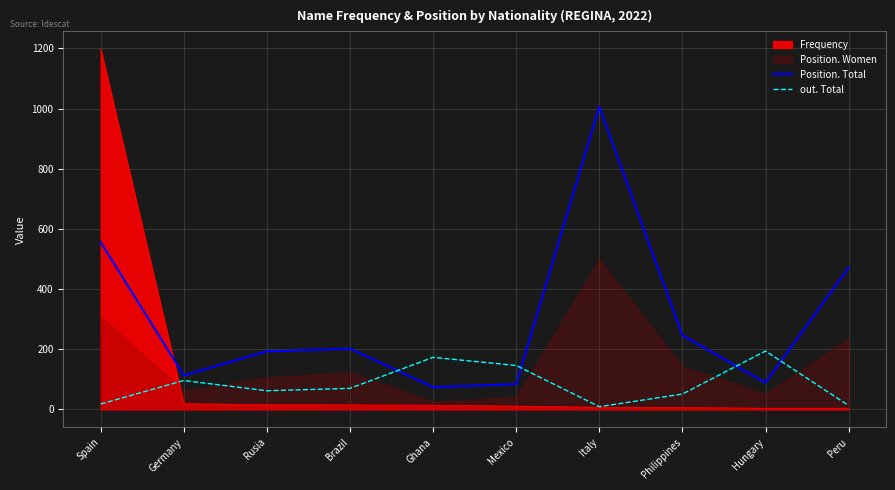

What is the difference between the maximum and minimum values in the out. Total series?

185